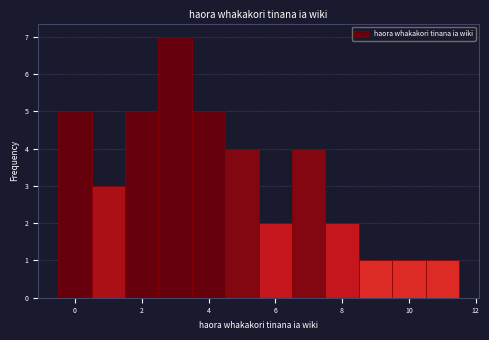

Reading left to right, transcribe this chart: for each bar, give the range it covers on the x-axis and its height. Neither the bar edges nor the heights are printed on the chart, so give them approximately, as read against the axes.

-0.5 to 0.5: 5
0.5 to 1.5: 3
1.5 to 2.5: 5
2.5 to 3.5: 7
3.5 to 4.5: 5
4.5 to 5.5: 4
5.5 to 6.5: 2
6.5 to 7.5: 4
7.5 to 8.5: 2
8.5 to 9.5: 1
9.5 to 10.5: 1
10.5 to 11.5: 1